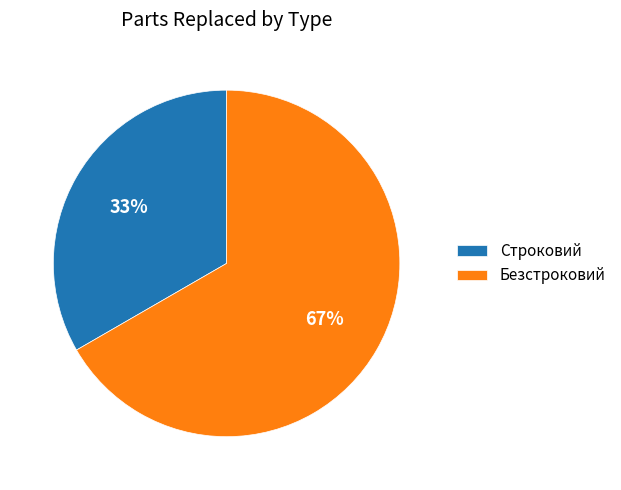

Do Строковий and Безстроковий together represent more than half of the pie?

Yes